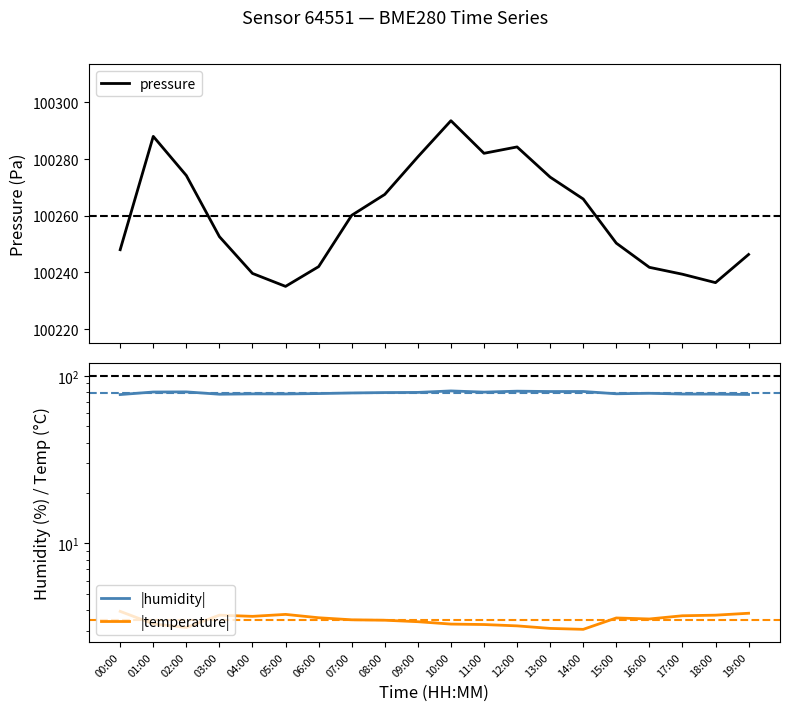

At how many categories does at least one series exceed 34746?

20